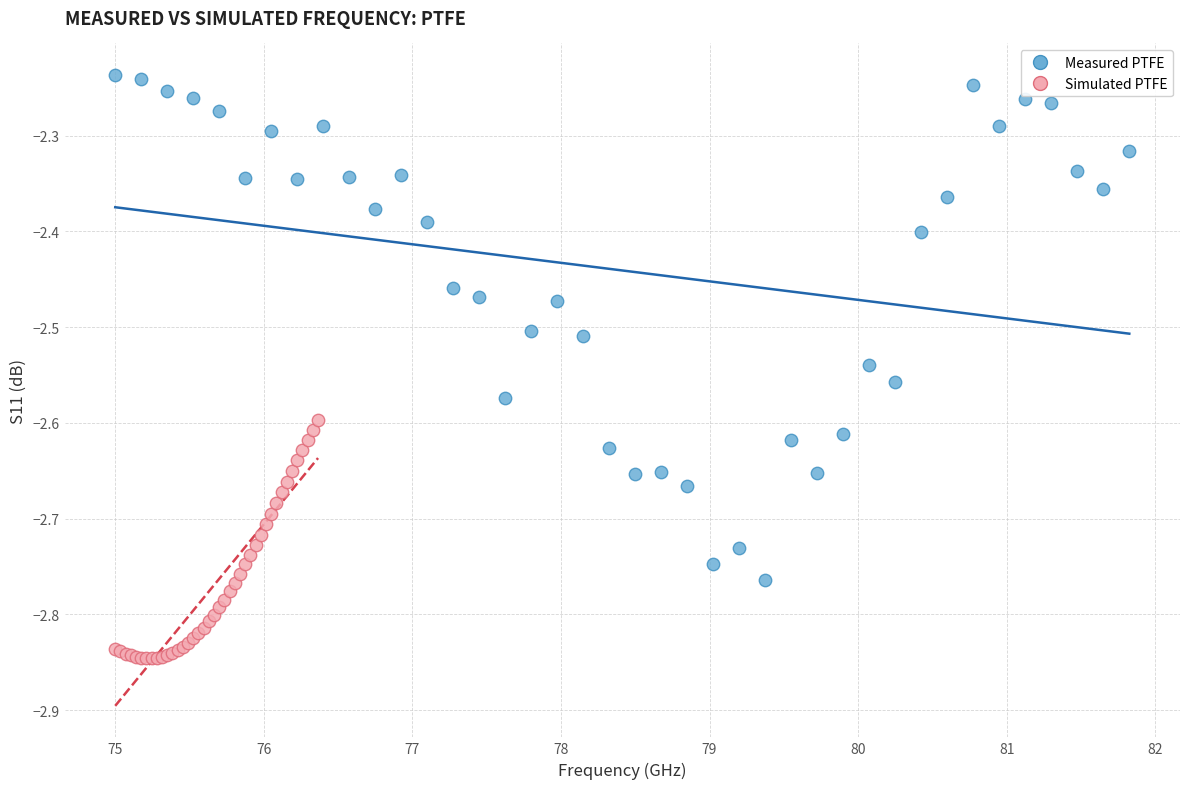

Which series contains the lowest Y value?

Simulated PTFE